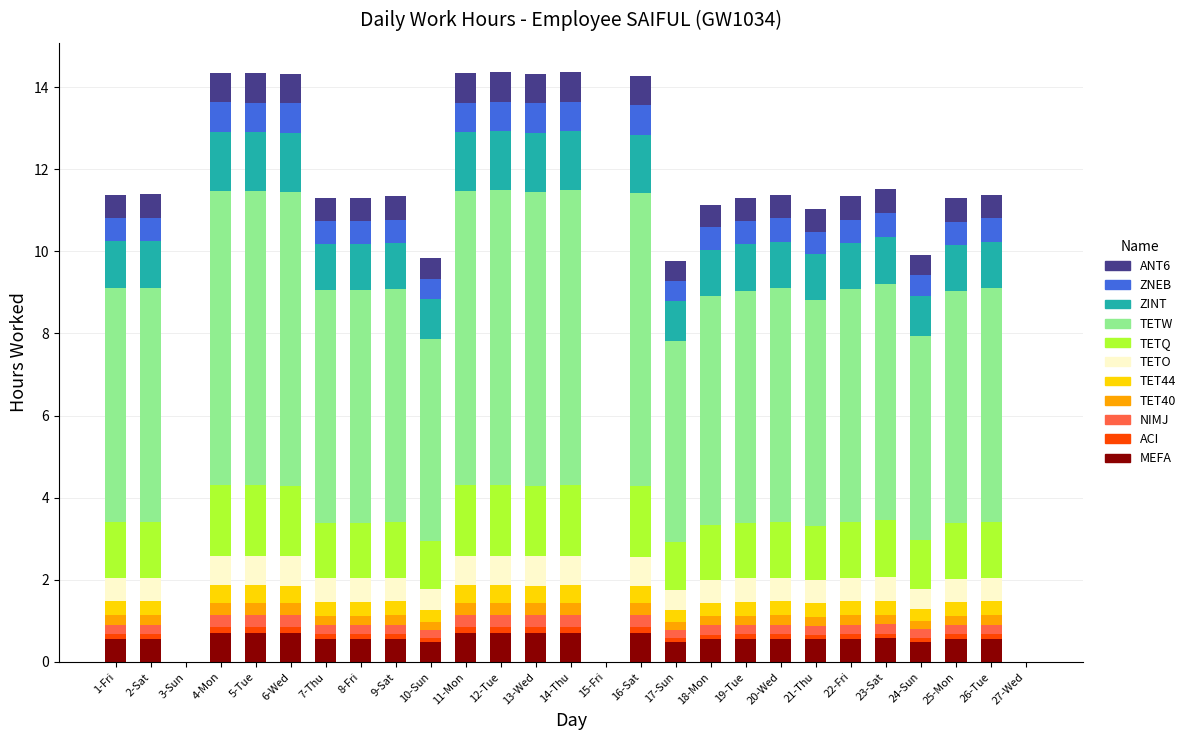

How many distinct data groups are displayed?

11